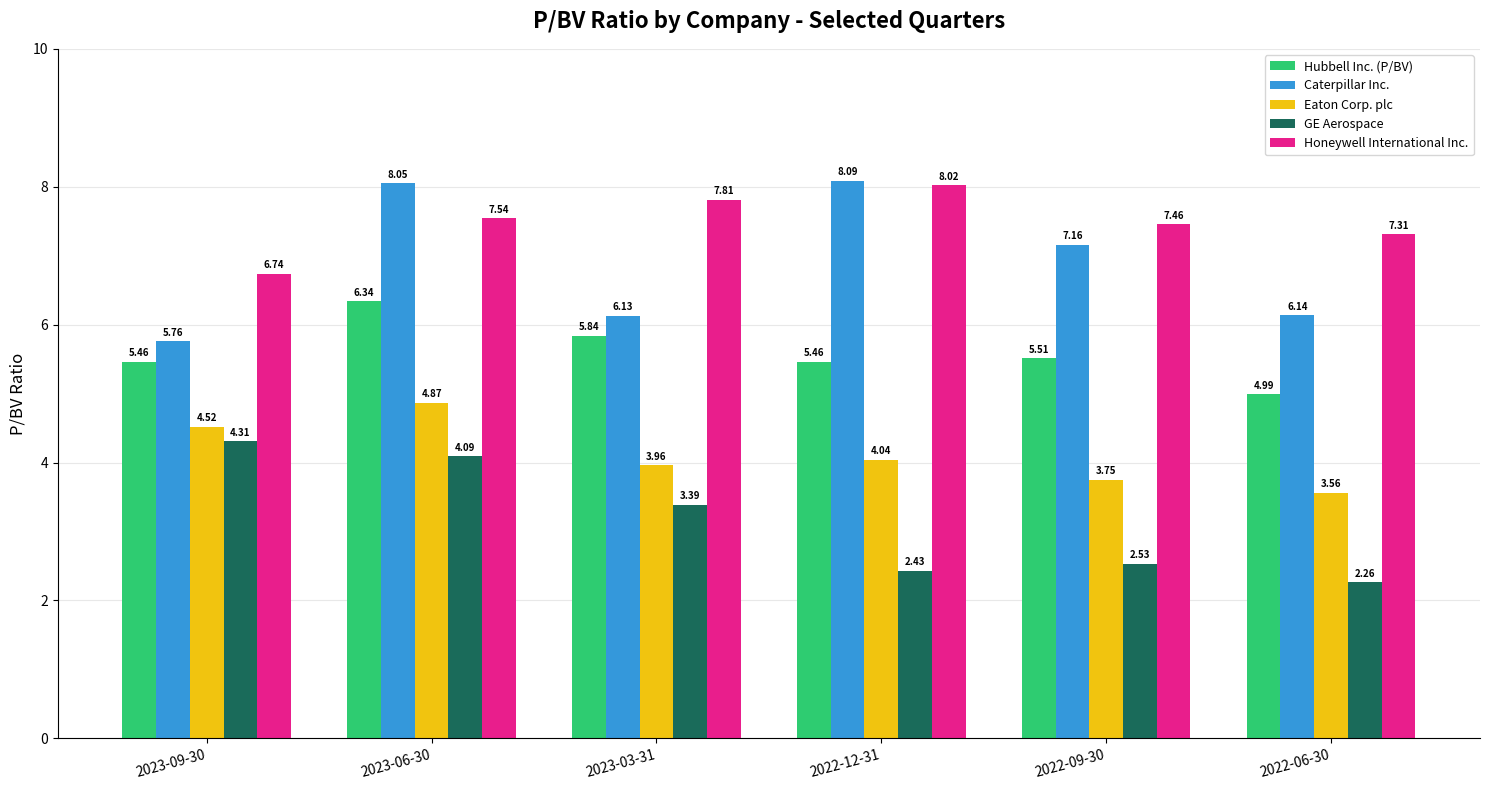

What is the difference between the maximum and second lowest values in the Hubbell Inc. (P/BV) series?

0.9